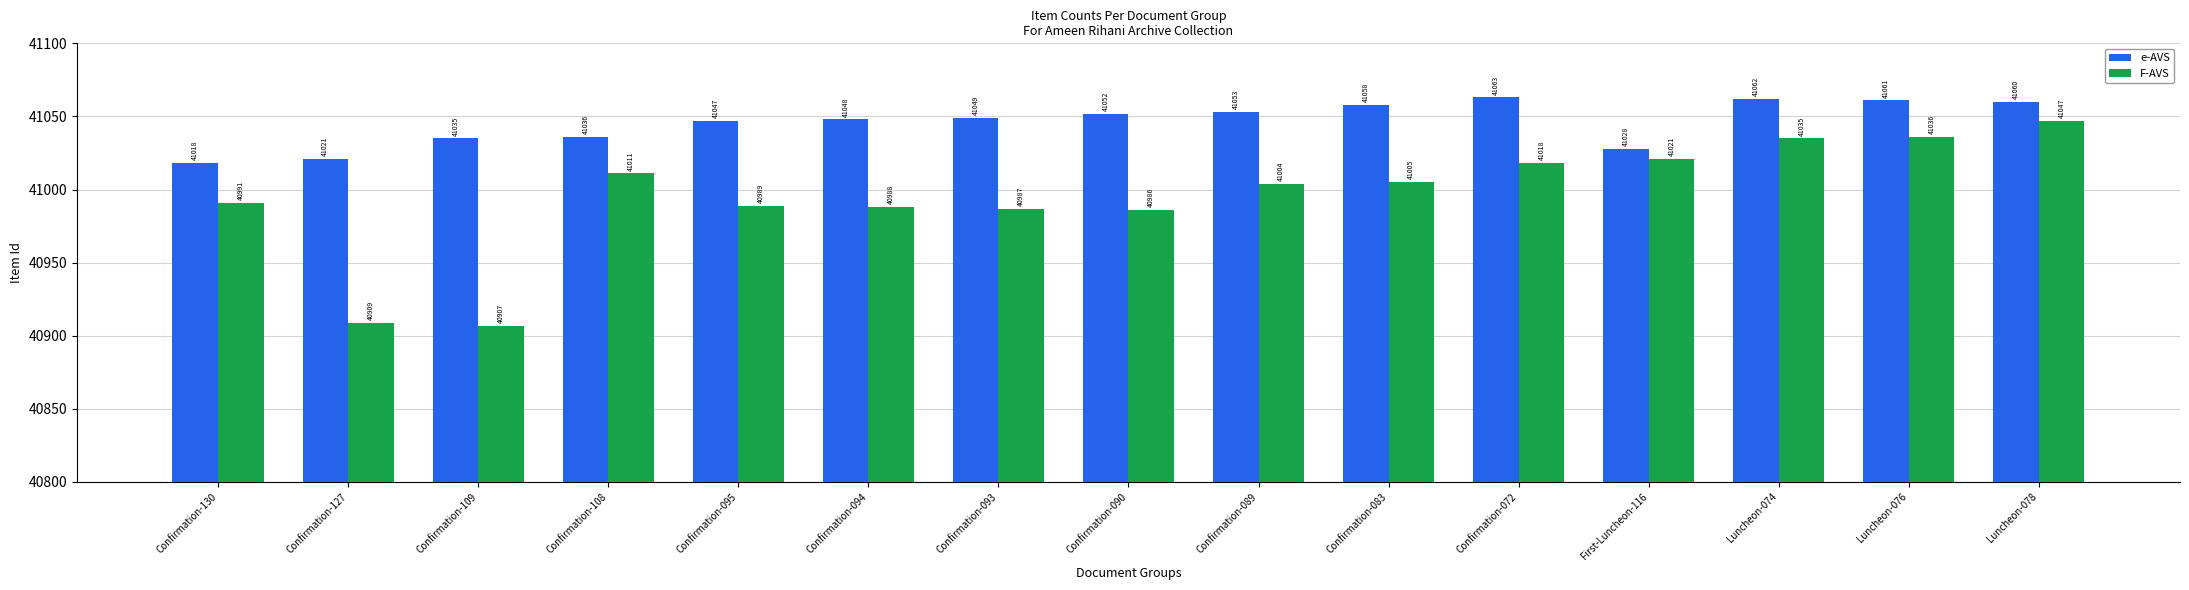

At which label does F-AVS first exceed 41004?

Confirmation-108